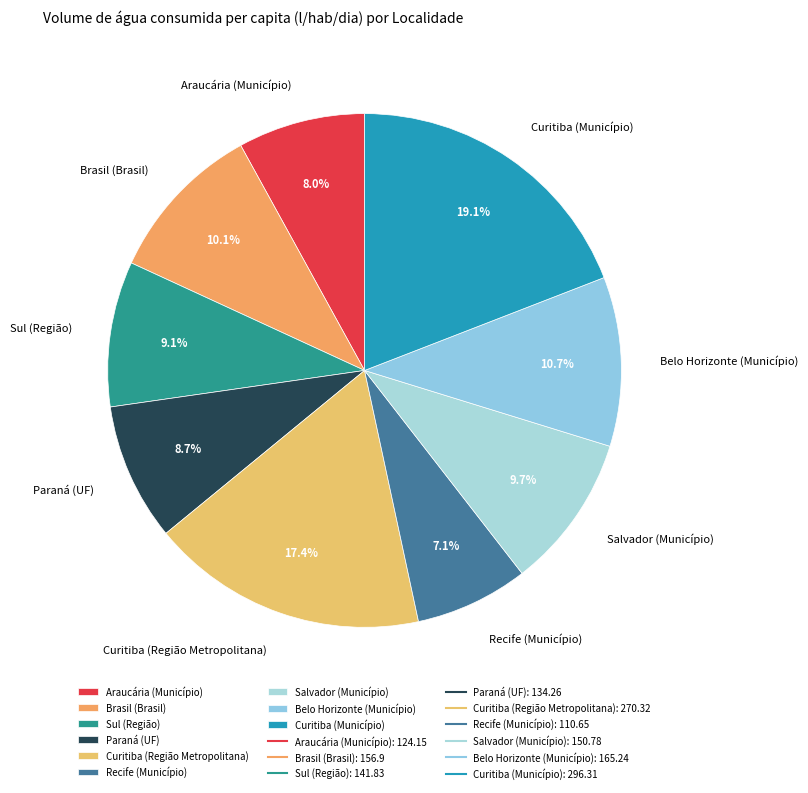

True or false: Brasil (Brasil) accounts for 1% of the total.

False